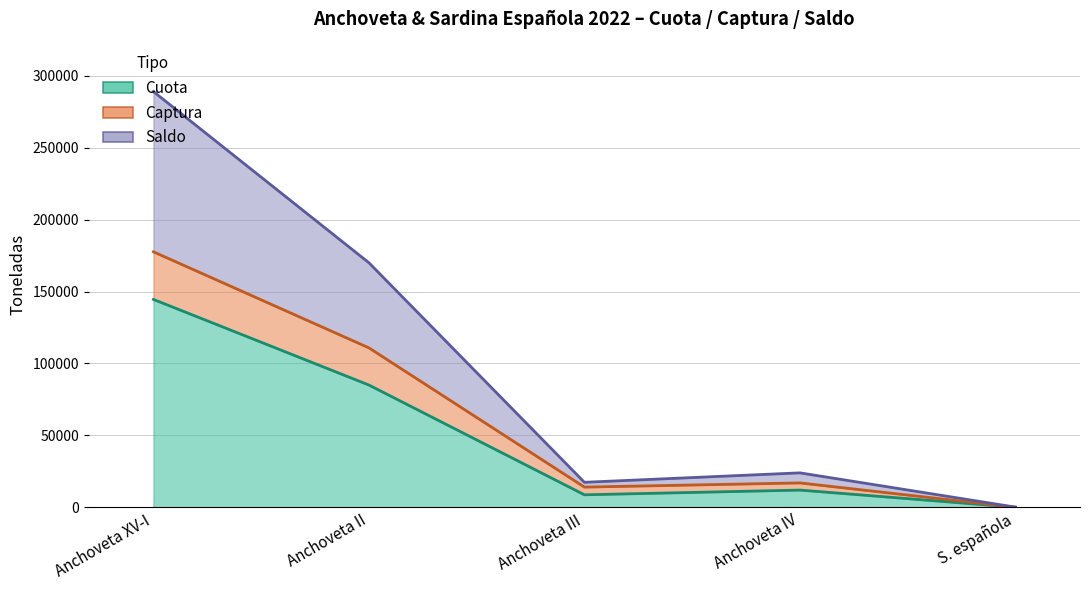

Which series has the largest range (max minus min)?

Saldo